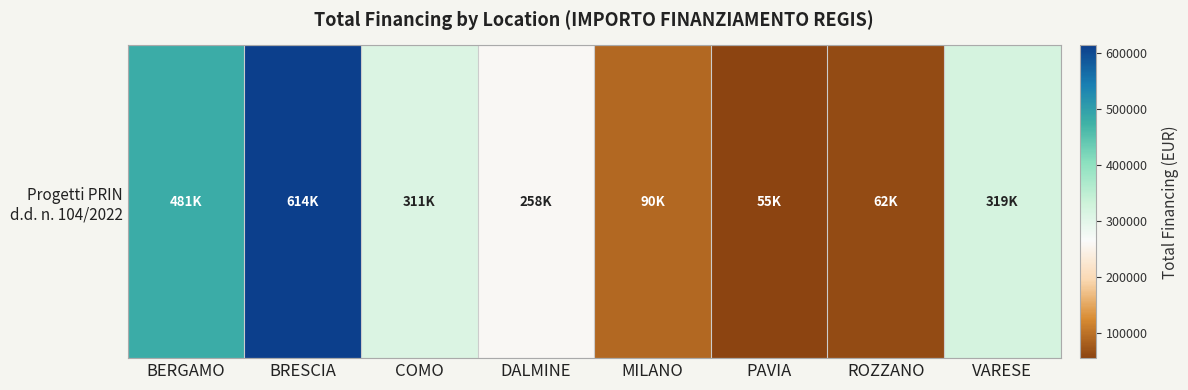

What is the ratio of the value at MILANO to the value at DALMINE?

0.3